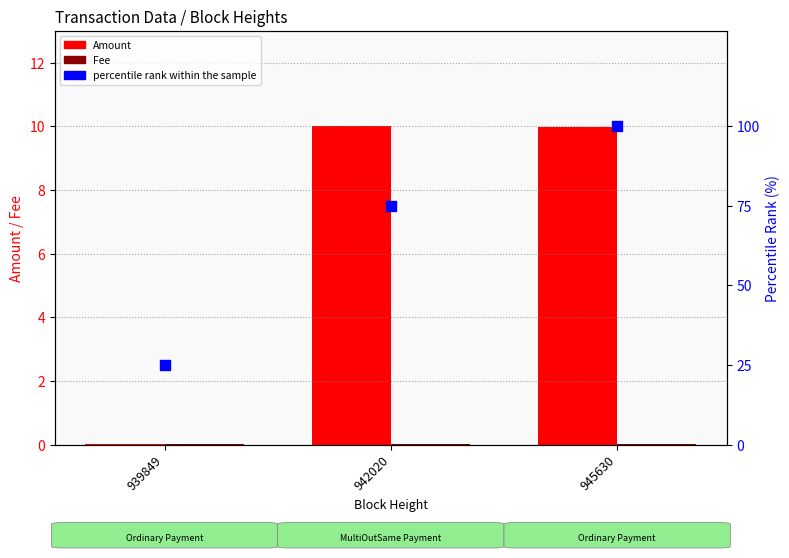

What is the total value across all series at 945630?

110.0